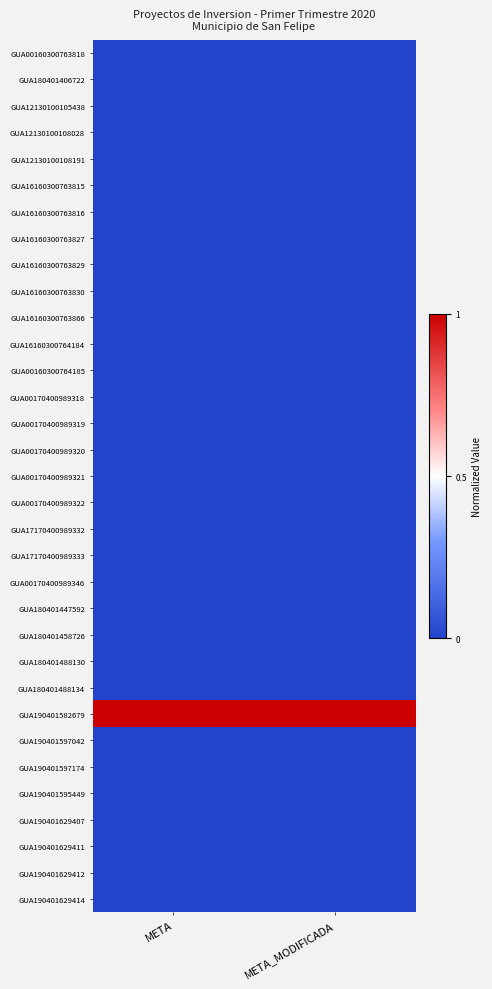

Rank the series at META from highest to lowest value.

GUA190401582679, GUA00160300763818, GUA180401406722, GUA12130100105438, GUA12130100108028, GUA12130100108191, GUA16160300763815, GUA16160300763816, GUA16160300763827, GUA16160300763829, GUA16160300763830, GUA16160300763866, GUA16160300764184, GUA00160300764185, GUA00170400989318, GUA00170400989319, GUA00170400989320, GUA00170400989321, GUA00170400989322, GUA17170400989332, GUA17170400989333, GUA00170400989346, GUA180401447592, GUA180401458726, GUA180401488130, GUA180401488134, GUA190401597042, GUA190401597174, GUA190401595449, GUA190401629407, GUA190401629411, GUA190401629412, GUA190401629414